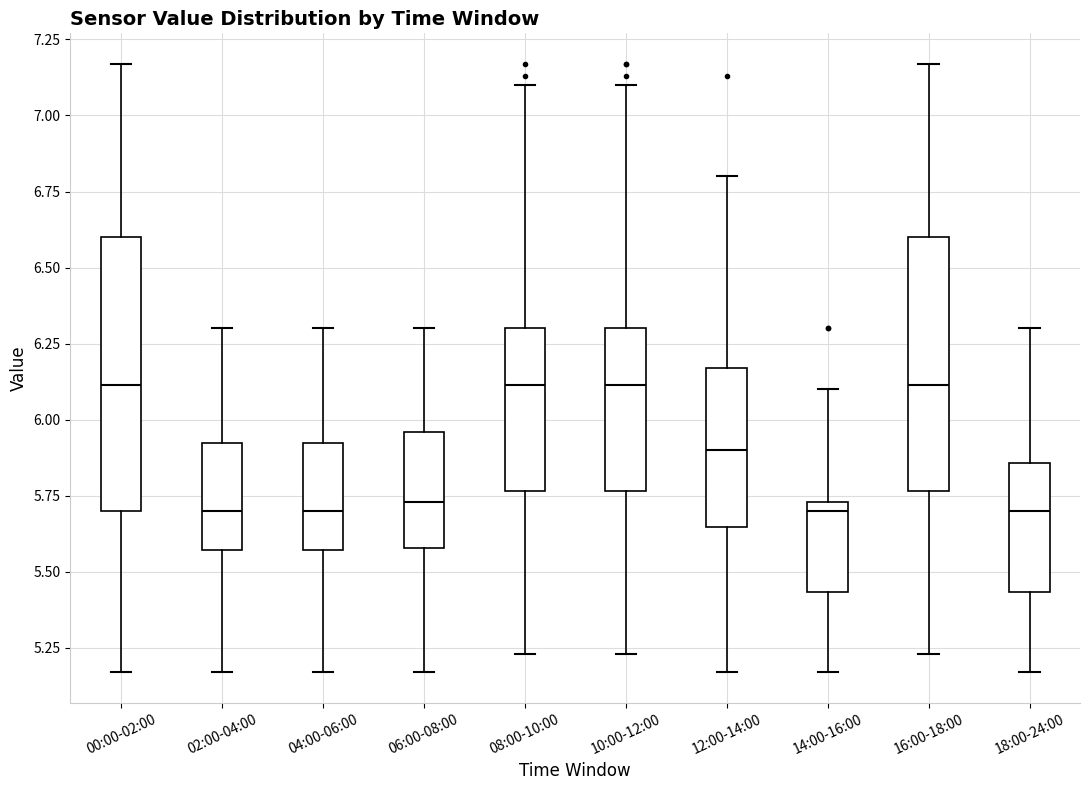

Reading left to right, transcribe this box plot: for each box, give where its median line is, the range the box spans, and where its two whiskers end, as read against the y-axis. The values are not printed on the chart, so give them approximately, as read against the axis.

00:00-02:00: median 6.10, box 5.70 to 6.60, whiskers 5.15 to 7.15
02:00-04:00: median 5.70, box 5.55 to 5.90, whiskers 5.15 to 6.30
04:00-06:00: median 5.70, box 5.55 to 5.90, whiskers 5.15 to 6.30
06:00-08:00: median 5.75, box 5.60 to 5.95, whiskers 5.15 to 6.30
08:00-10:00: median 6.10, box 5.75 to 6.30, whiskers 5.25 to 7.10
10:00-12:00: median 6.10, box 5.75 to 6.30, whiskers 5.25 to 7.10
12:00-14:00: median 5.90, box 5.65 to 6.15, whiskers 5.15 to 6.80
14:00-16:00: median 5.70, box 5.45 to 5.75, whiskers 5.15 to 6.10
16:00-18:00: median 6.10, box 5.75 to 6.60, whiskers 5.25 to 7.15
18:00-24:00: median 5.70, box 5.45 to 5.85, whiskers 5.15 to 6.30